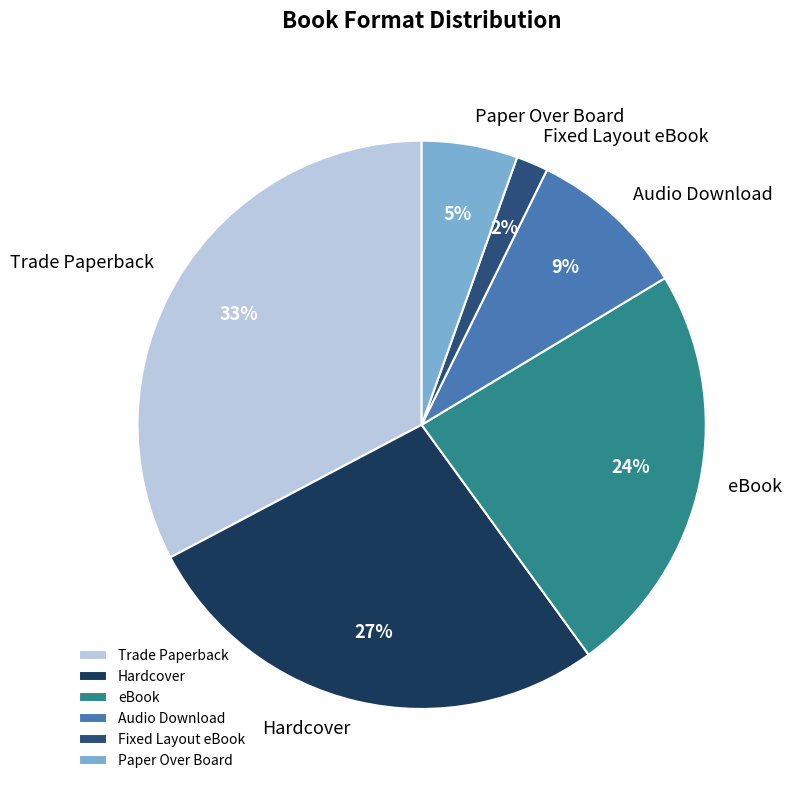

To the nearest percent, what is the difference between the Audio Download and Hardcover slice percentages?

18%